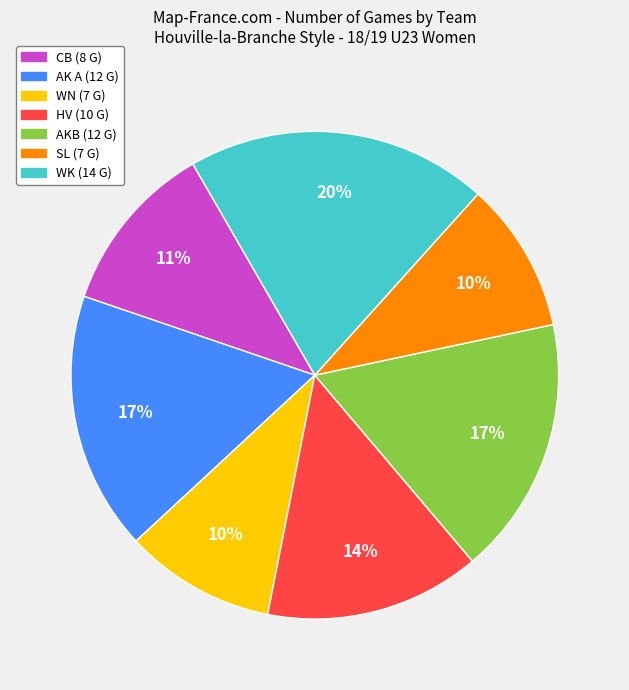

Is there a majority slice in this chart?

No